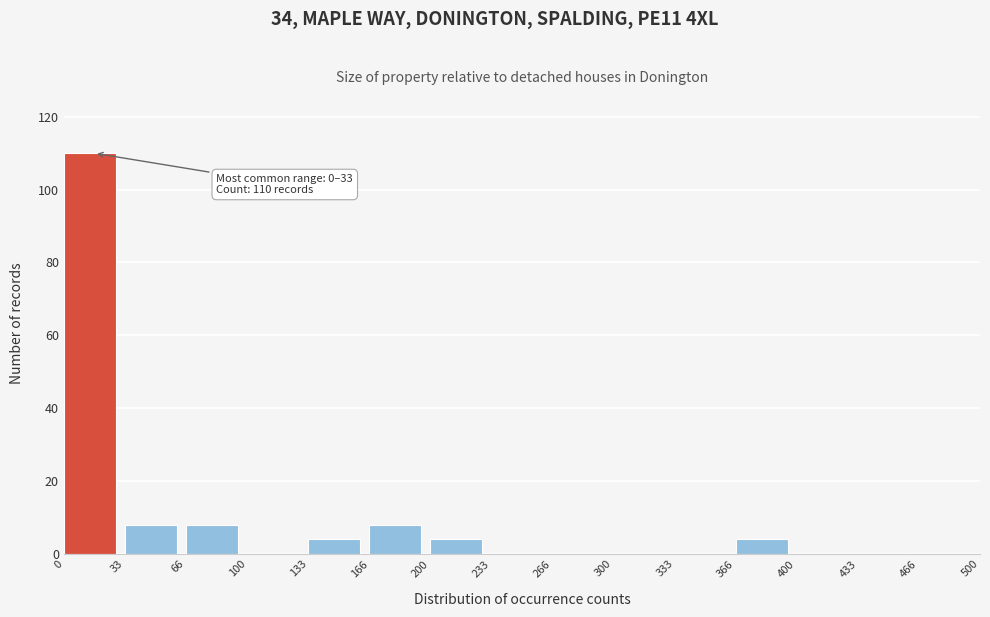

Over which range of the x-axis is the bar tallest?

0 to 33